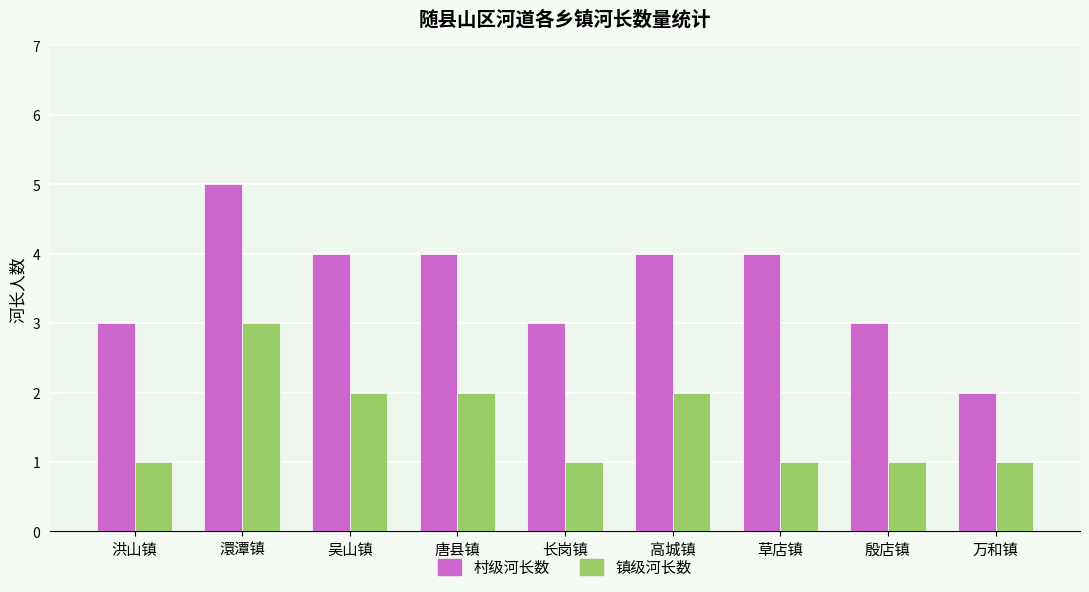

At which label does 村级河长数 reach its peak?

澴潭镇